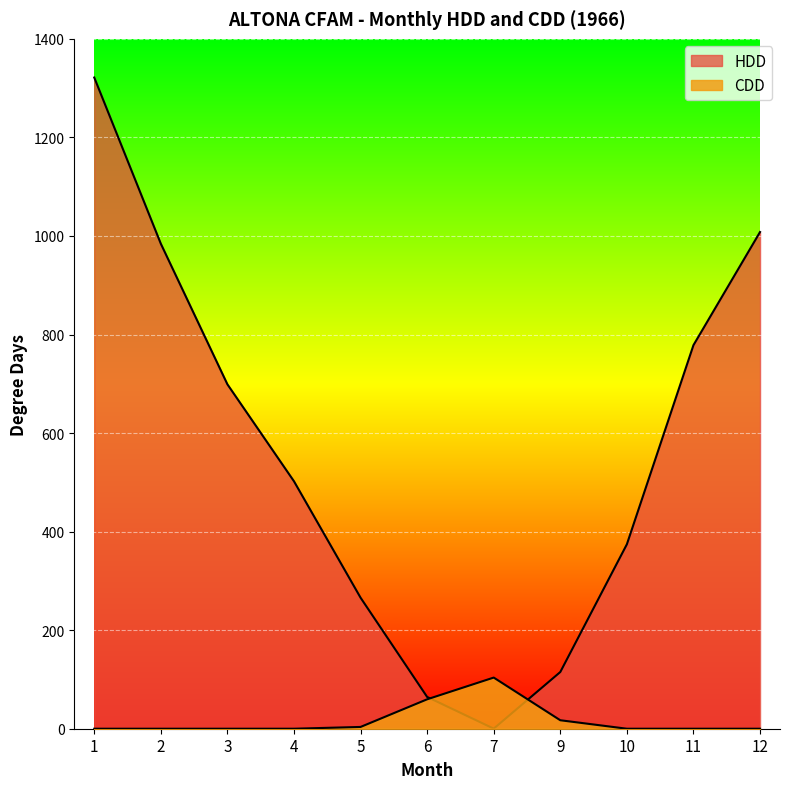

Reading left to right, what are all the values shown in this chart?

HDD: 1321.5	984.2	698.9	502.1	265.9	64.5	0.2	115.1	374.3	778.4	1008.0
CDD: 0.0	0.0	0.0	0.0	3.6	59.7	103.8	17.2	0.0	0.0	0.0